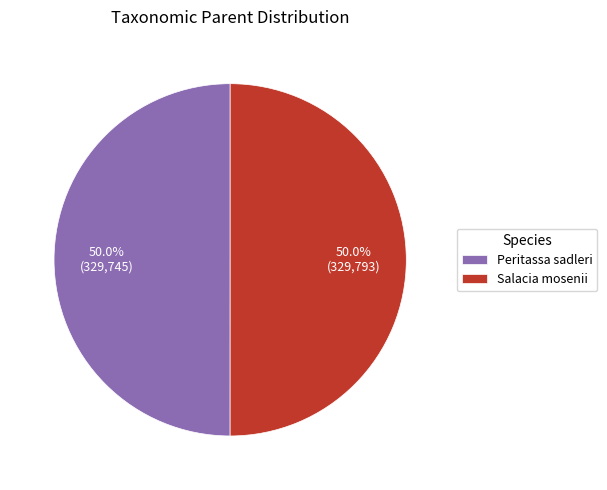

Count the number of slices in the pie.

2